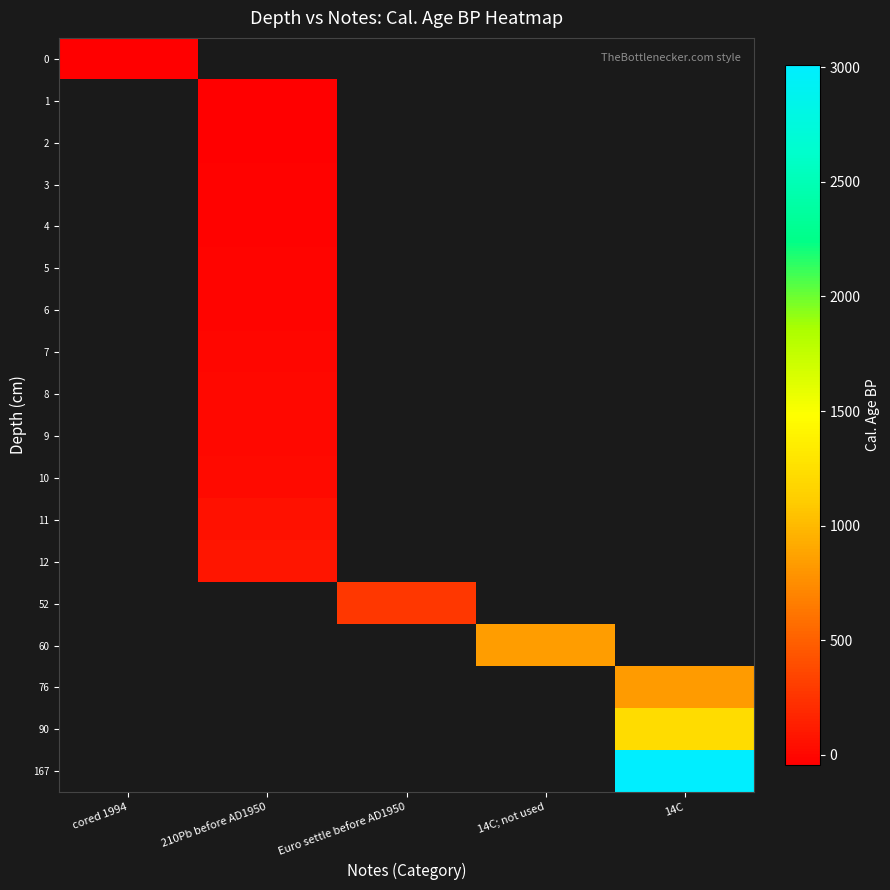

Count the number of data series in this chart.

18